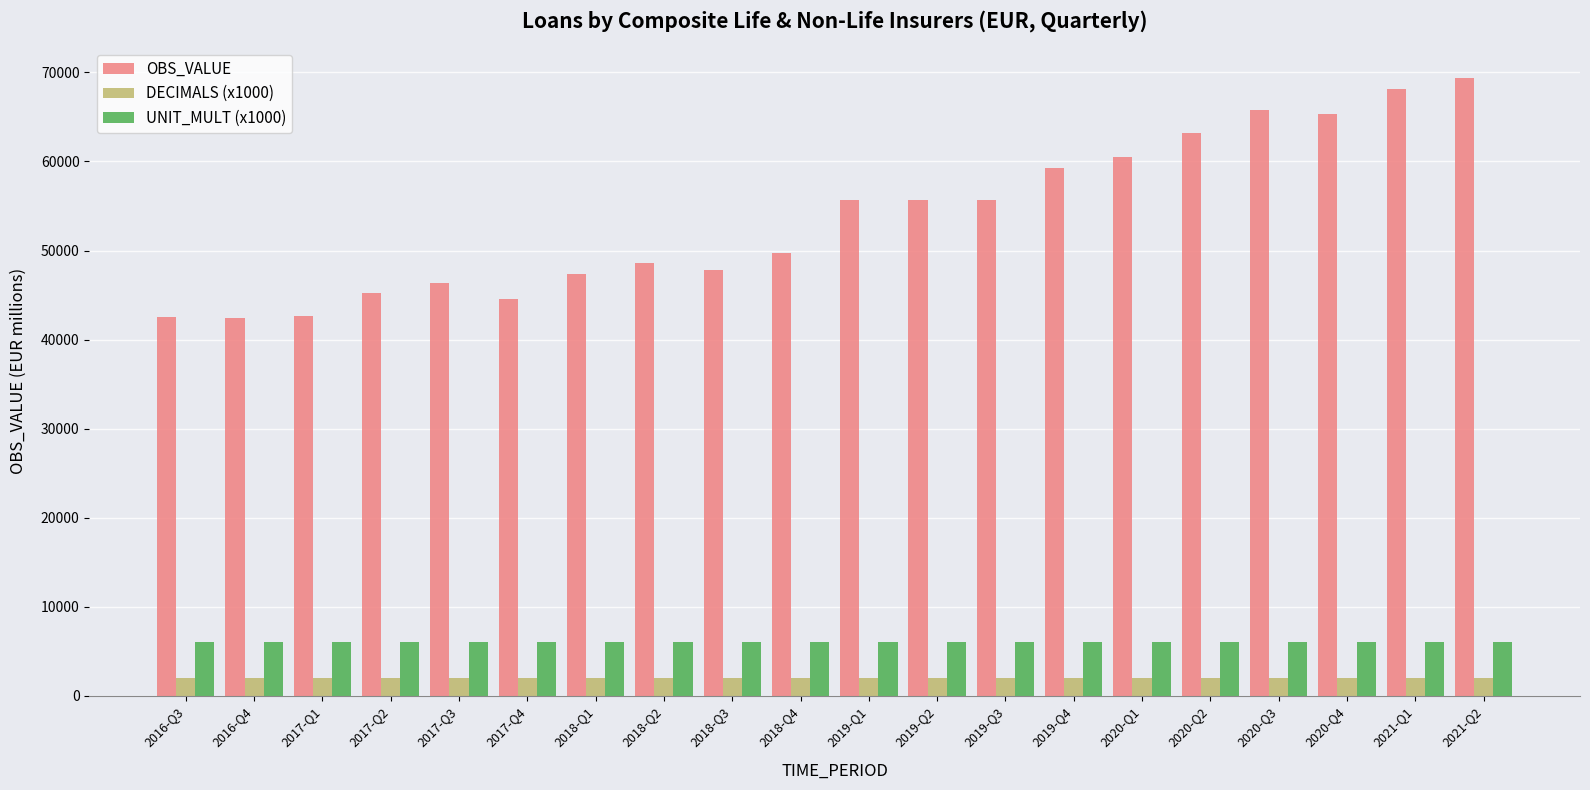

Is the value of OBS_VALUE at 2021-Q1 greater than the value of DECIMALS (x1000) at 2020-Q2?

Yes